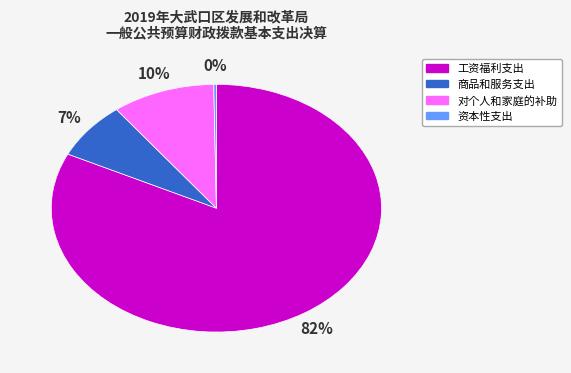

True or false: 商品和服务支出 accounts for 1% of the total.

False